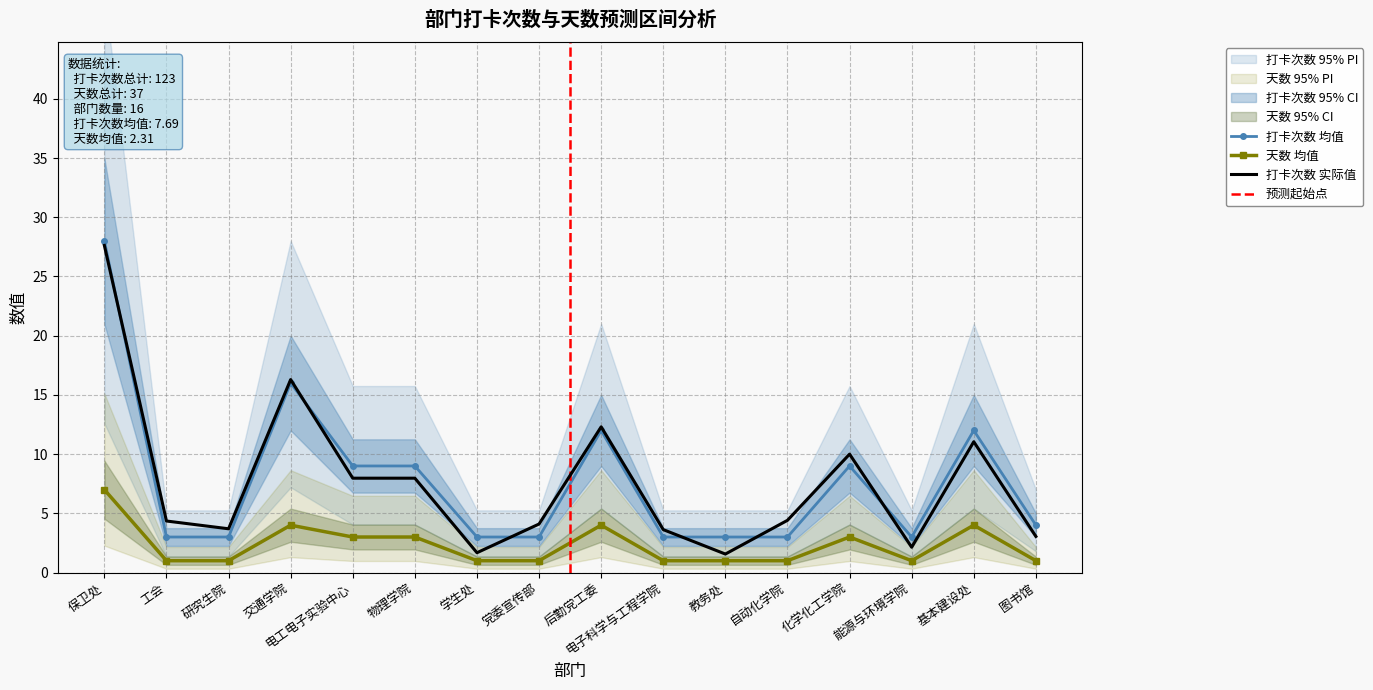

How many data points in 打卡次数 are above 4?

7